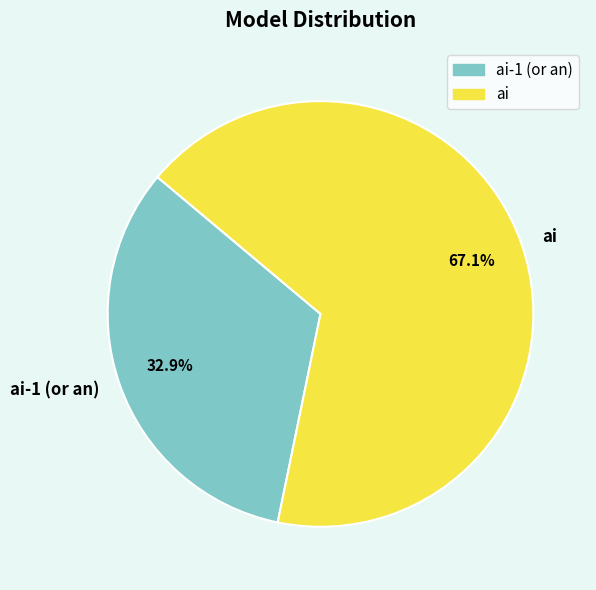

What is the largest slice in the pie chart?

ai